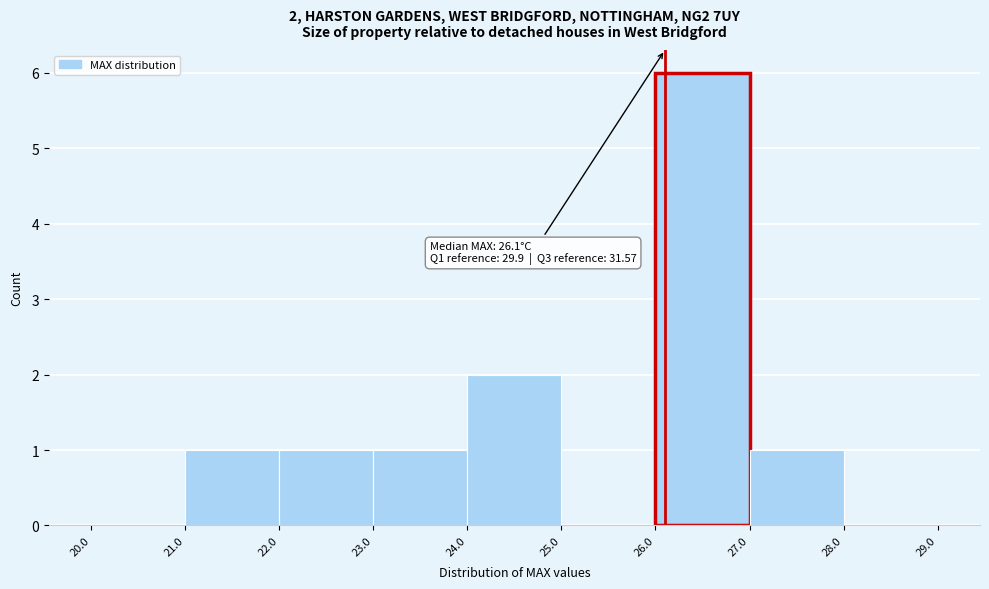

Which range on the x-axis has the tallest bar?

26.0 to 27.0